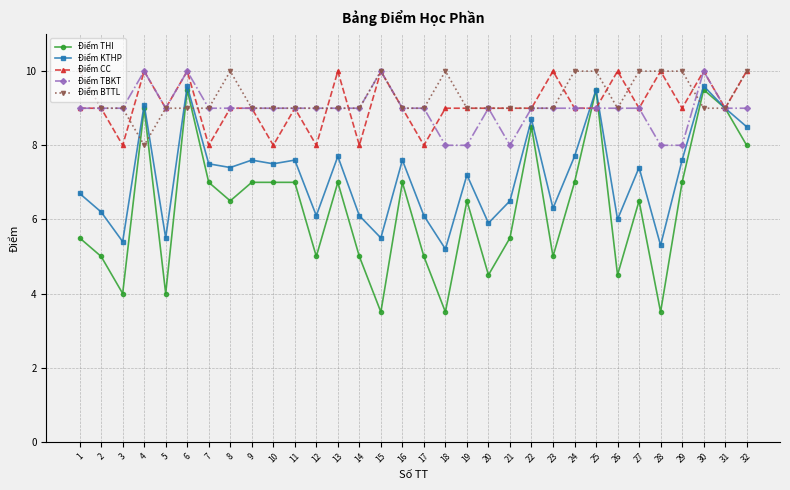

Which series has the widest spread of values?

Điểm THI